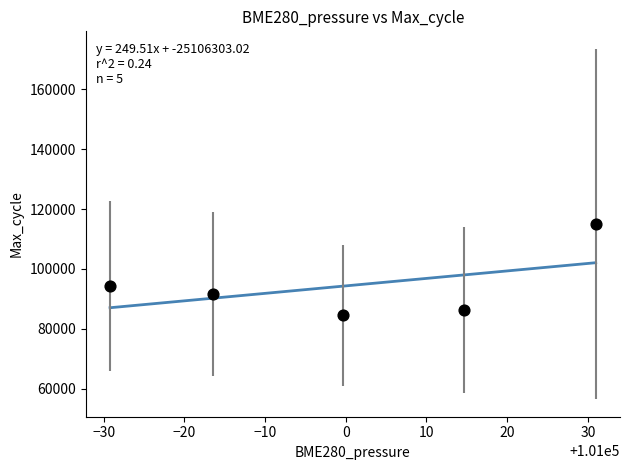

What is the range of Y values (max minus min)?

30438.6